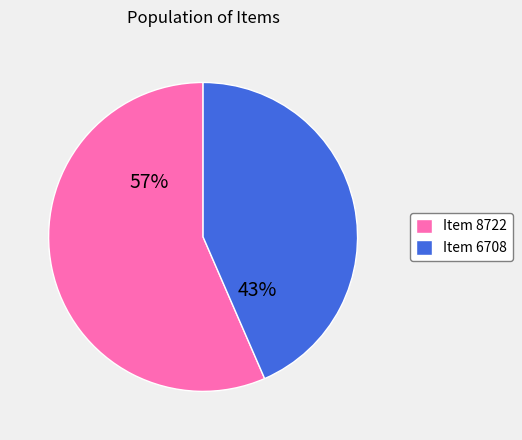

Do Item 6708 and Item 8722 together represent more than half of the pie?

Yes